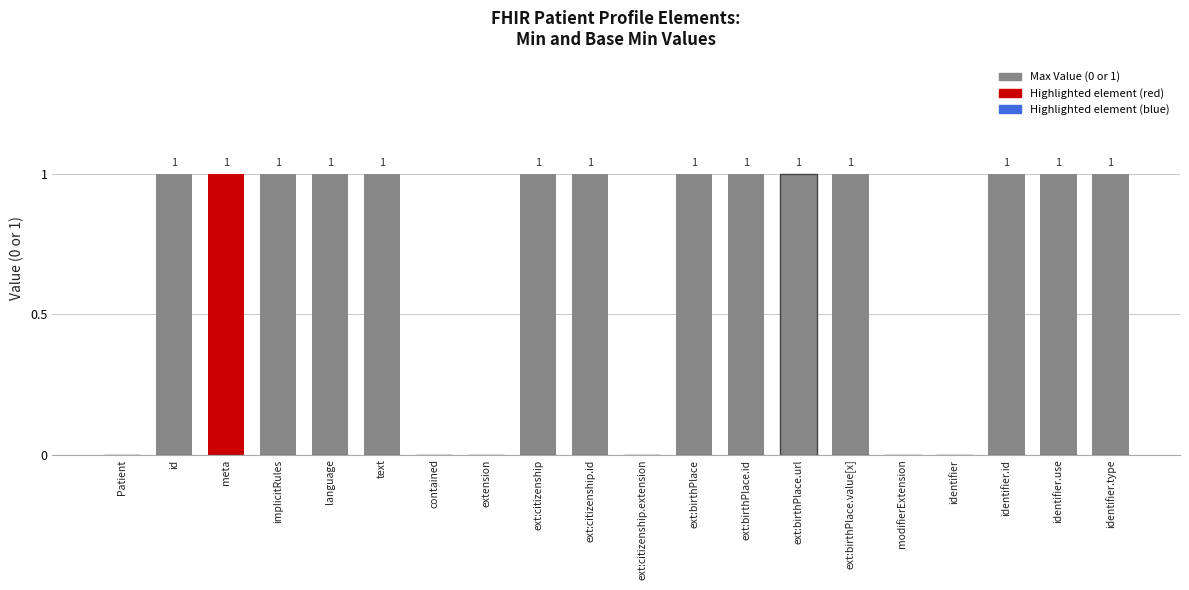

How many distinct data groups are displayed?

2